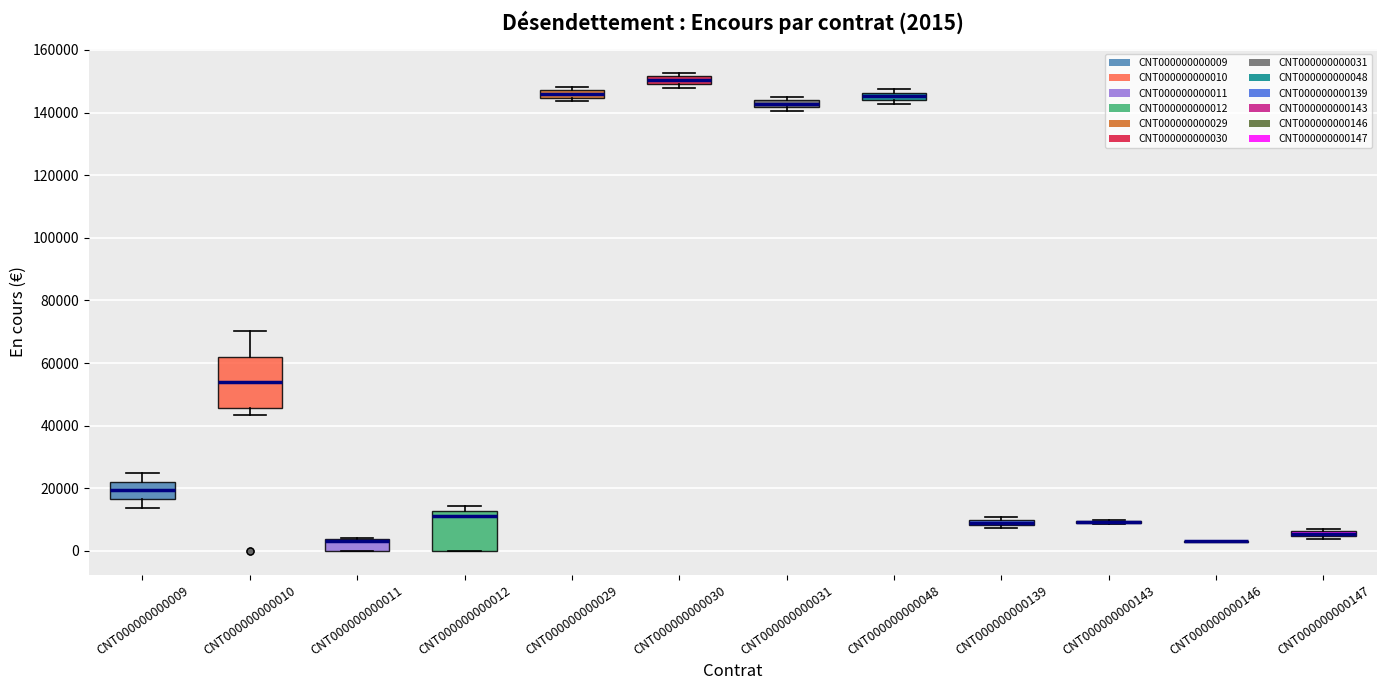

Which box is the tallest, from its lower edge to its upper edge?

CNT000000000010